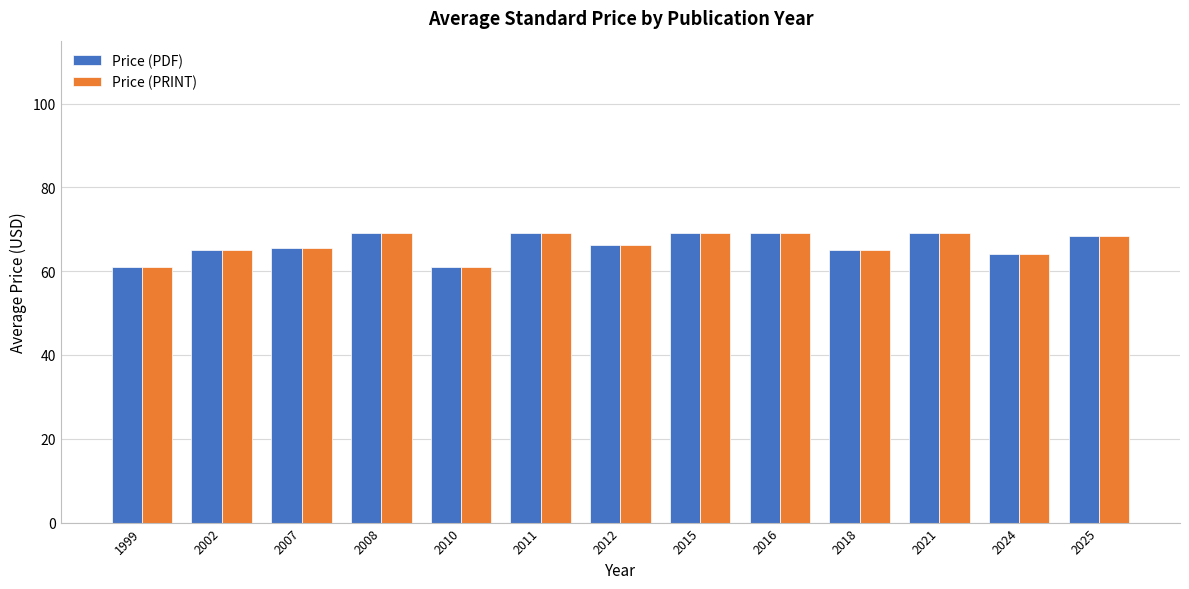

Is the value of Price (PRINT) at 2007 greater than the value of Price (PDF) at 1999?

Yes